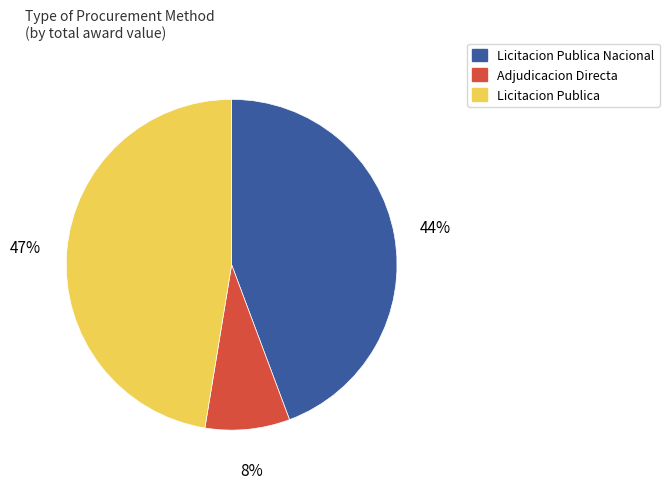

To the nearest percent, what is the difference between the largest and smallest slice percentages?

39%